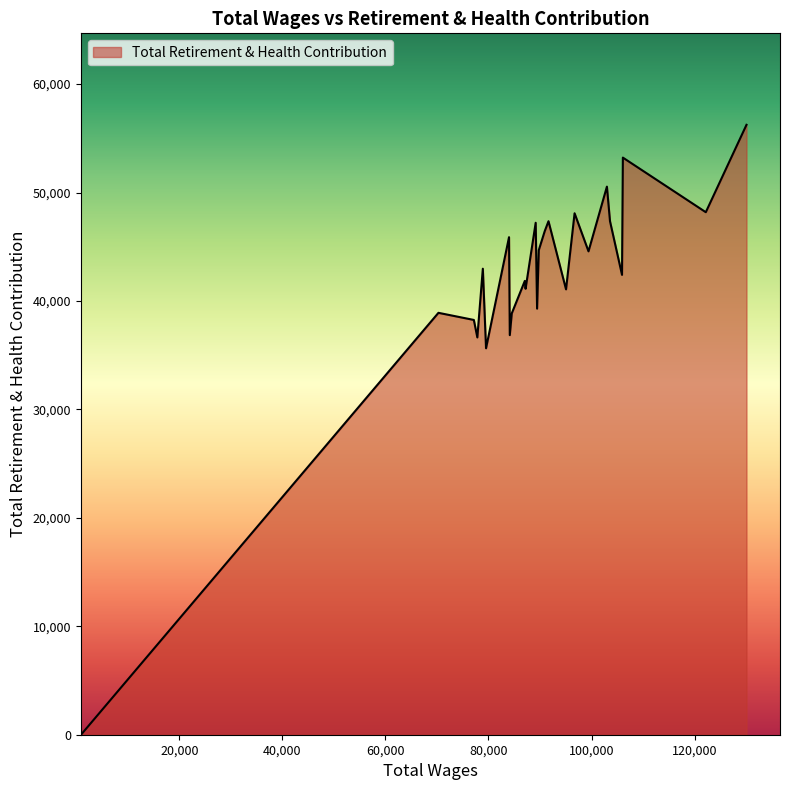

What is the average value?

40526